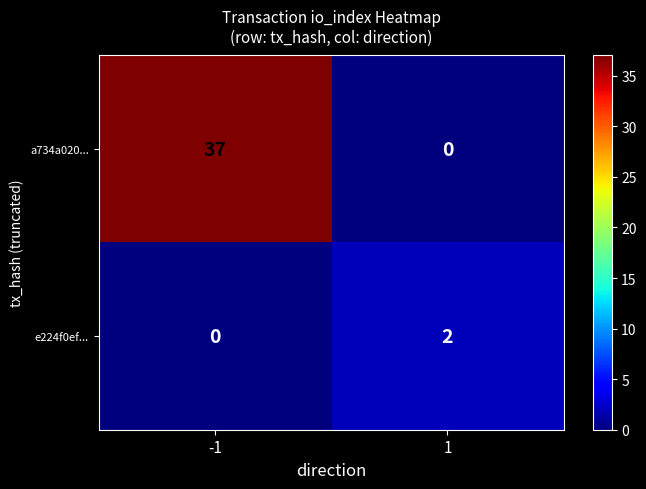

Read the a734a020... value at -1.

37